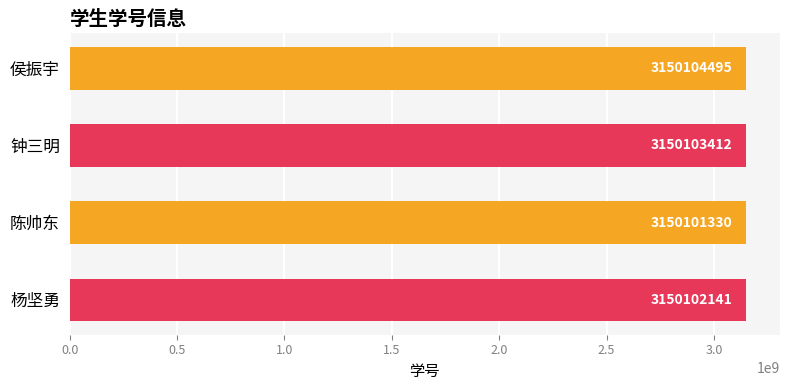

Count the number of categories in the chart.

4